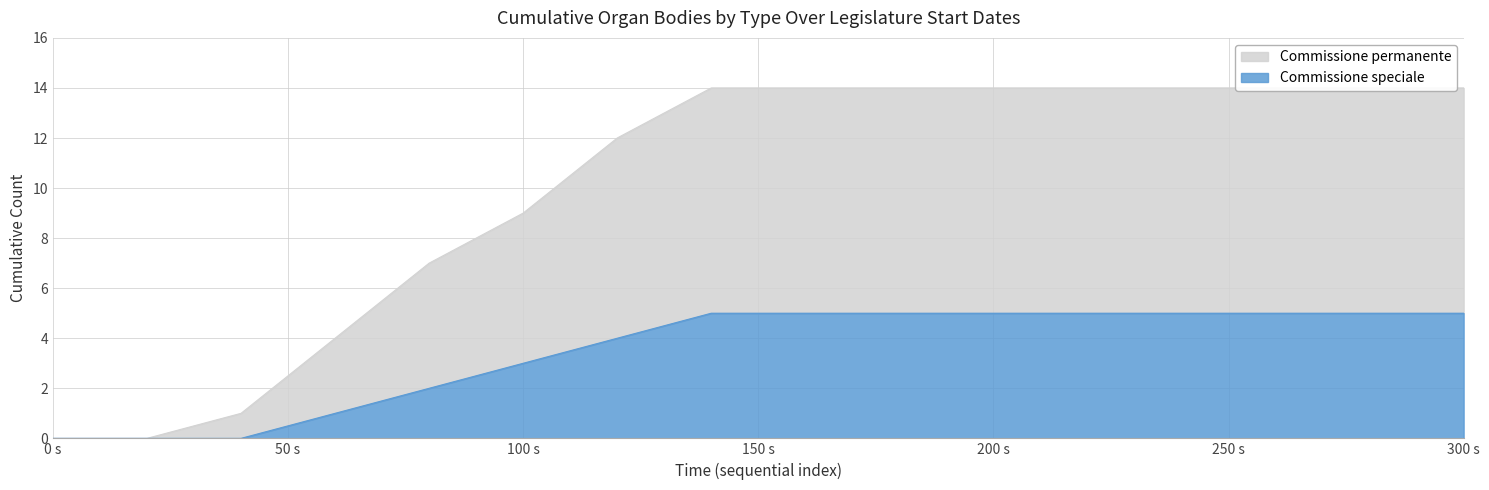

How many lines are shown in the chart?

2